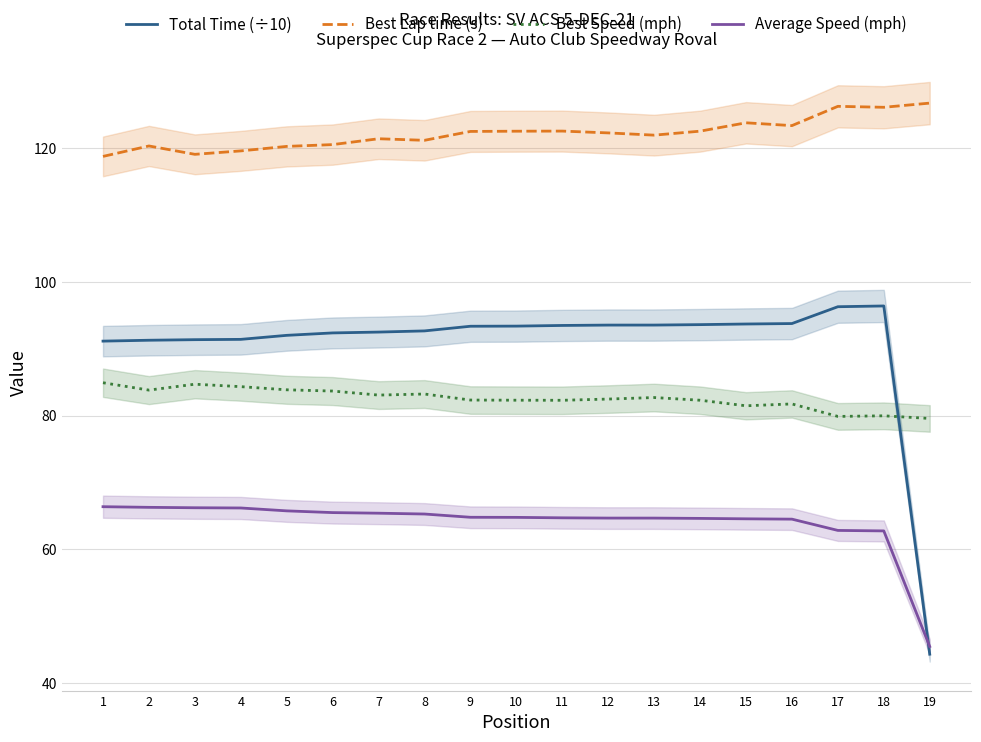

True or false: Best Lap time (s) has a value of 195.2 at 19.

False